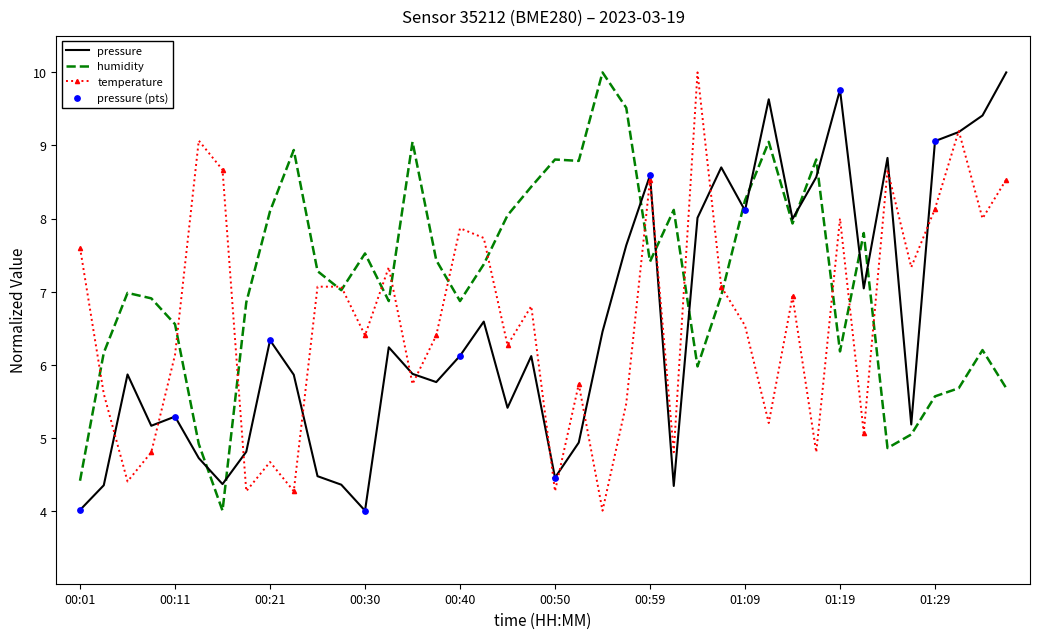

What is the maximum value for temperature?

10.0